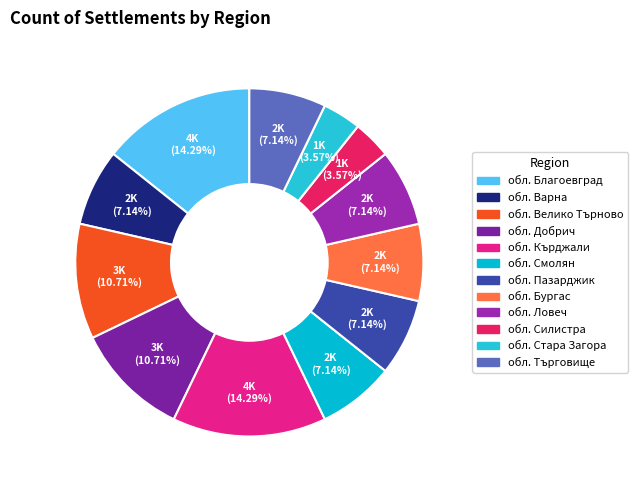

What is the total percentage of обл. Благоевград and обл. Смолян?

21.4%